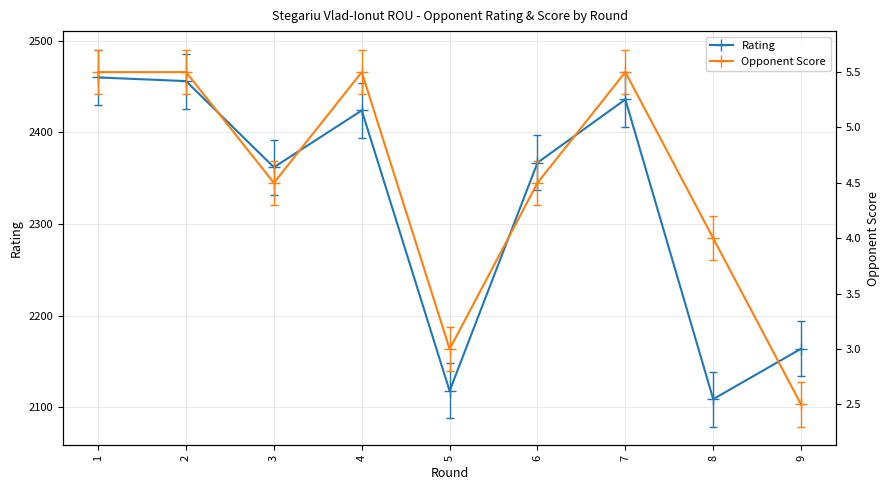

True or false: Opponent Score and Rating cross at least once.

False